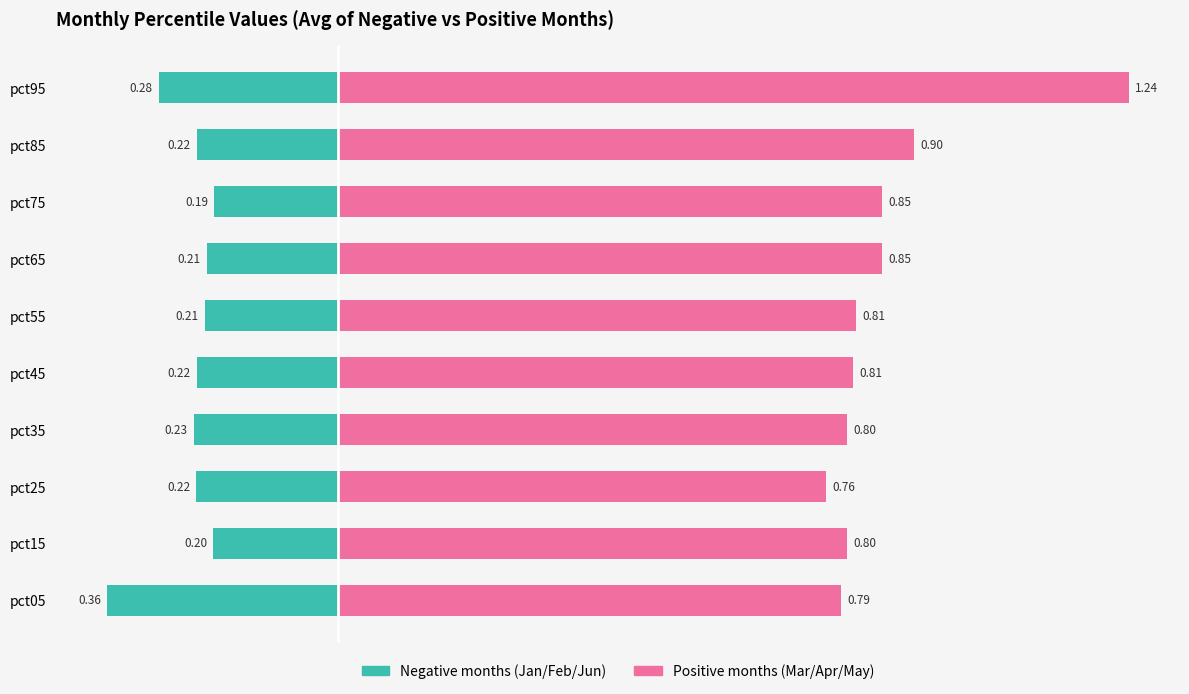

True or false: Positive months (Mar/Apr/May) has a value of 1.0 at pct25.

False